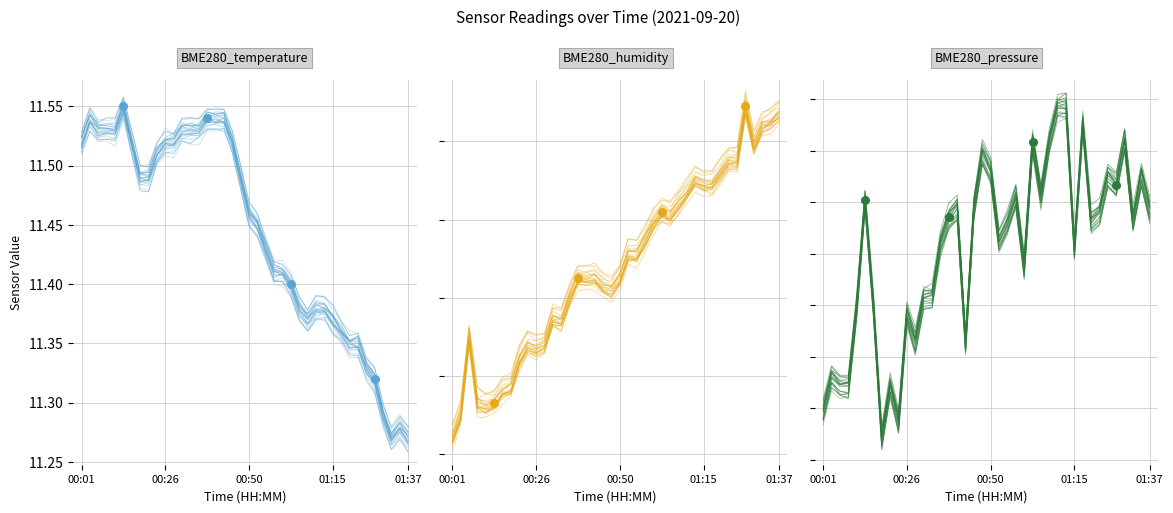

Is the value of BME280_pressure at 28 greater than the value of BME280_temperature at 15?

Yes